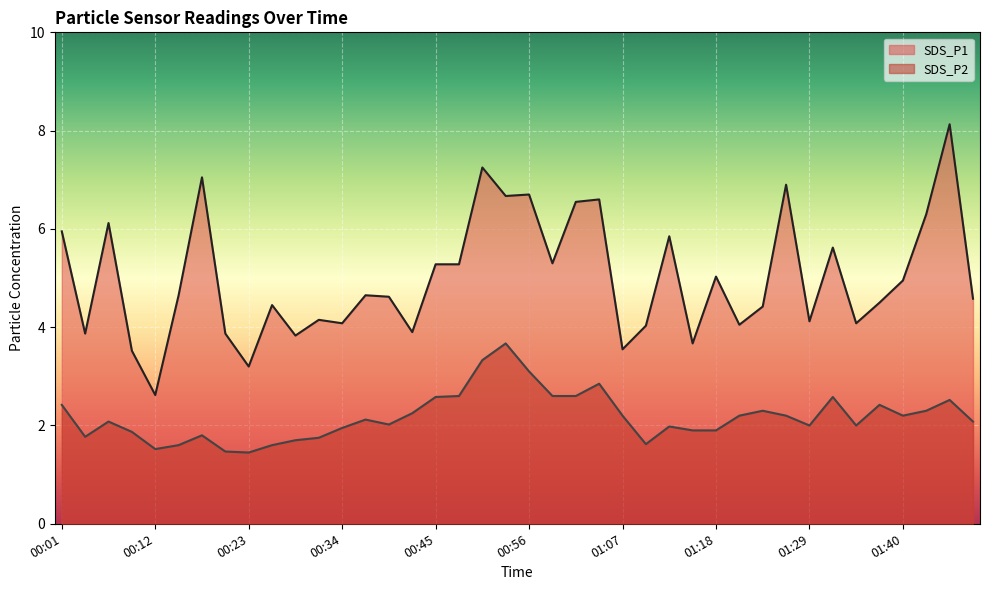

What is the sum of all SDS_P2 values?

87.1